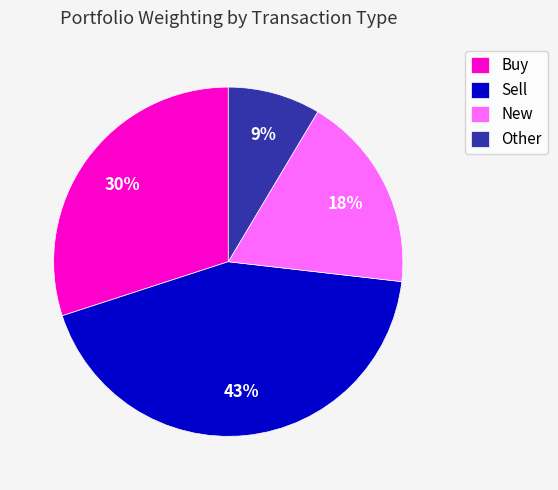

The Sell slice represents 43% of the pie. True or false?

True